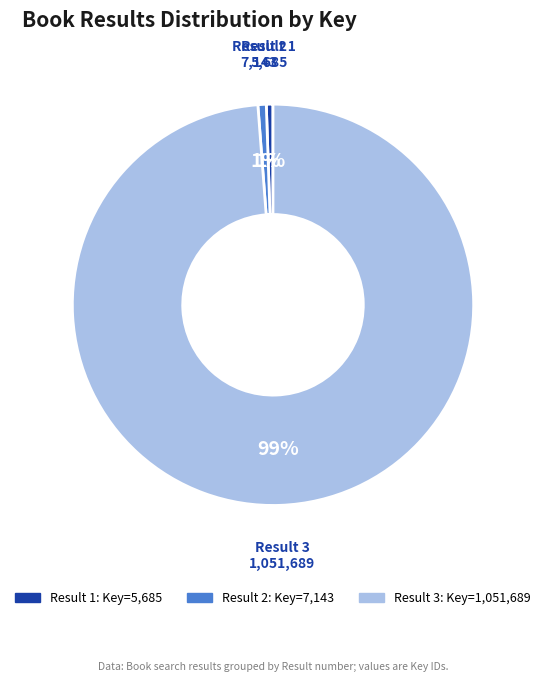

Does any single category account for the majority?

Yes